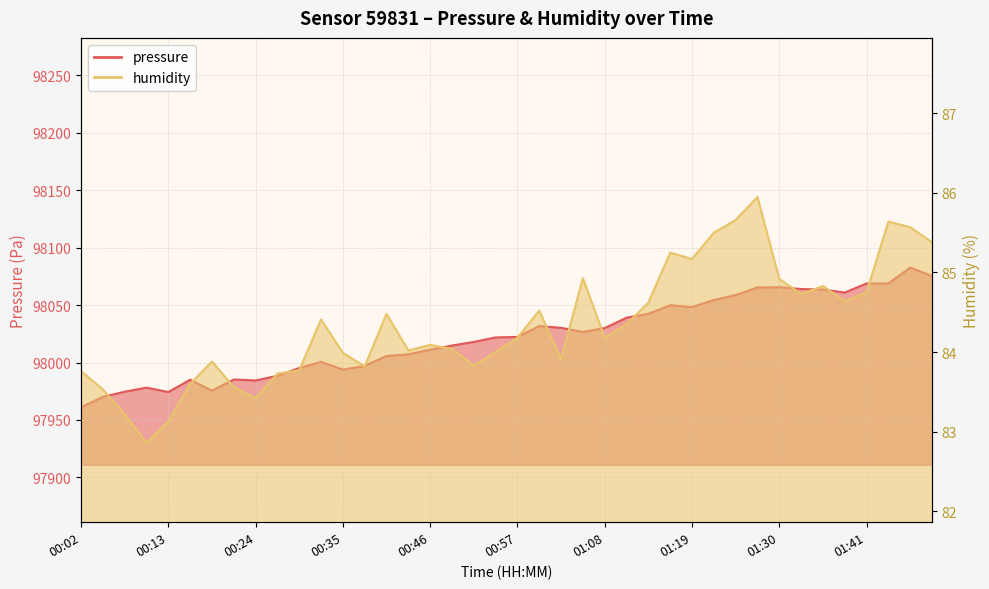

Reading left to right, list all the values displayed in this chart.

pressure: 97961.0	97970.2	97974.6	97978.2	97974.3	97985.0	97975.6	97985.2	97984.4	97988.4	97995.3	98000.6	97993.9	97997.1	98005.7	98007.2	98011.2	98014.8	98018.0	98021.9	98022.3	98031.8	98030.2	98026.7	98030.0	98039.1	98042.4	98049.9	98048.3	98054.5	98058.8	98065.4	98065.6	98064.1	98063.6	98061.0	98068.8	98068.8	98082.7	98075.4
humidity: 83.8	83.5	83.2	82.9	83.1	83.6	83.9	83.6	83.4	83.7	83.8	84.4	84.0	83.8	84.5	84.0	84.1	84.0	83.8	84.0	84.2	84.5	83.9	84.9	84.2	84.3	84.6	85.2	85.2	85.5	85.7	86.0	84.9	84.7	84.8	84.6	84.8	85.6	85.6	85.4